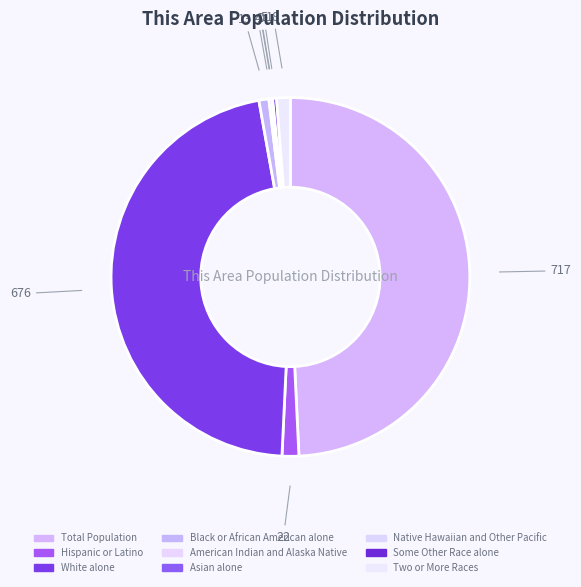

Count the number of slices in the pie.

9